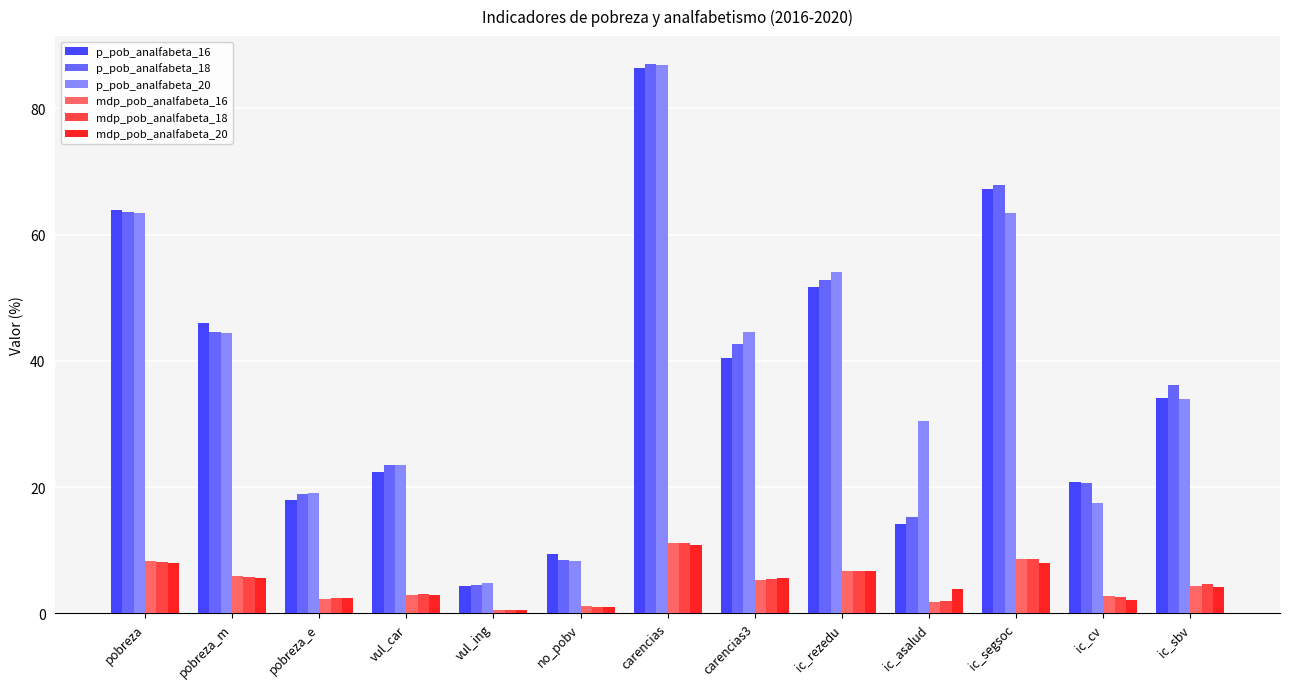

How many bars are there in each group?

6